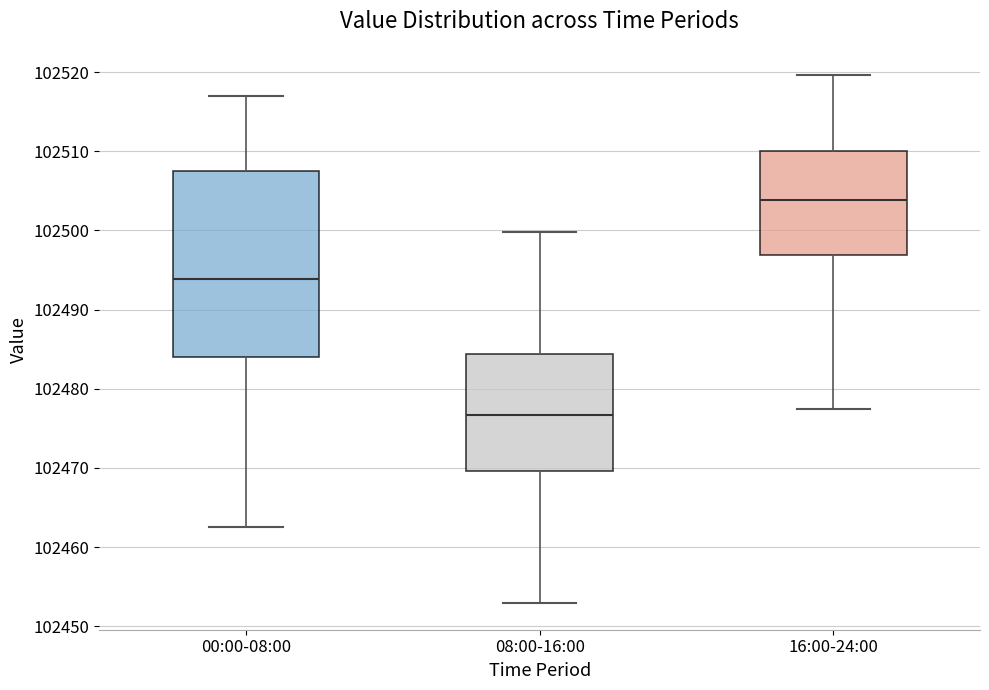

Reading left to right, read every box against the y-axis: the position of its median line, the range the box covers, and the ends of its whiskers. The values are not printed on the chart, so give them approximately, as read against the axis.

00:00-08:00: median 102494, box 102484 to 102507, whiskers 102463 to 102517
08:00-16:00: median 102477, box 102470 to 102484, whiskers 102453 to 102500
16:00-24:00: median 102504, box 102497 to 102510, whiskers 102477 to 102520